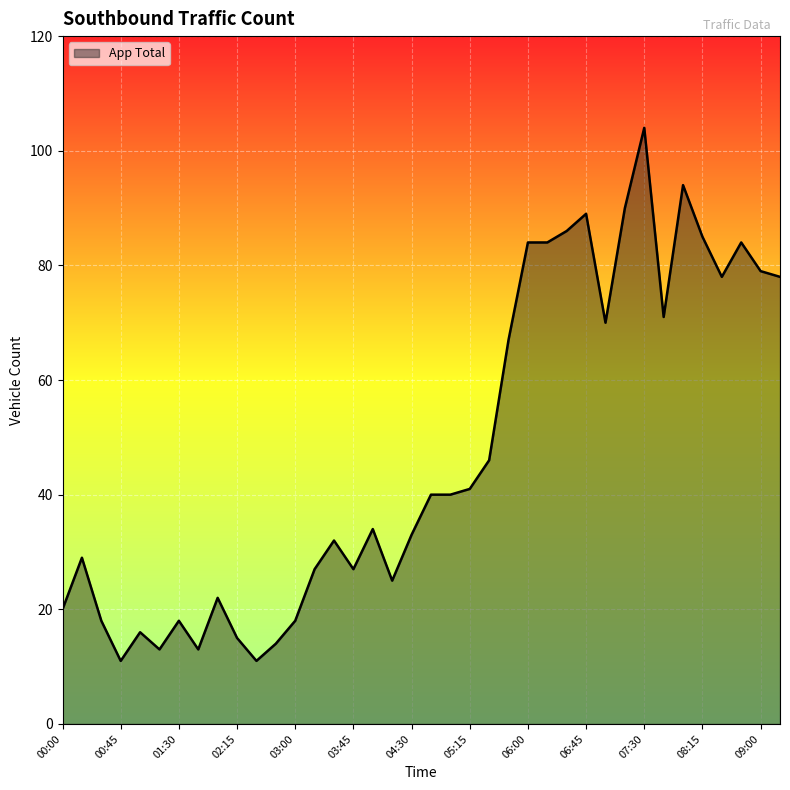

What is the maximum value shown in the chart?

104